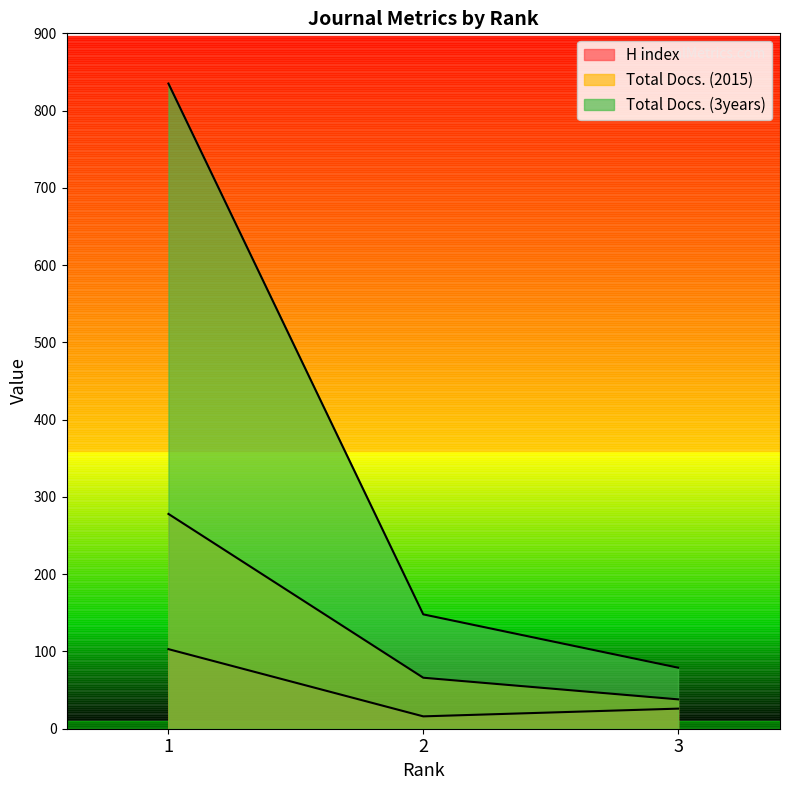

What are all the series names shown in the legend?

H index, Total Docs. (2015), Total Docs. (3years)